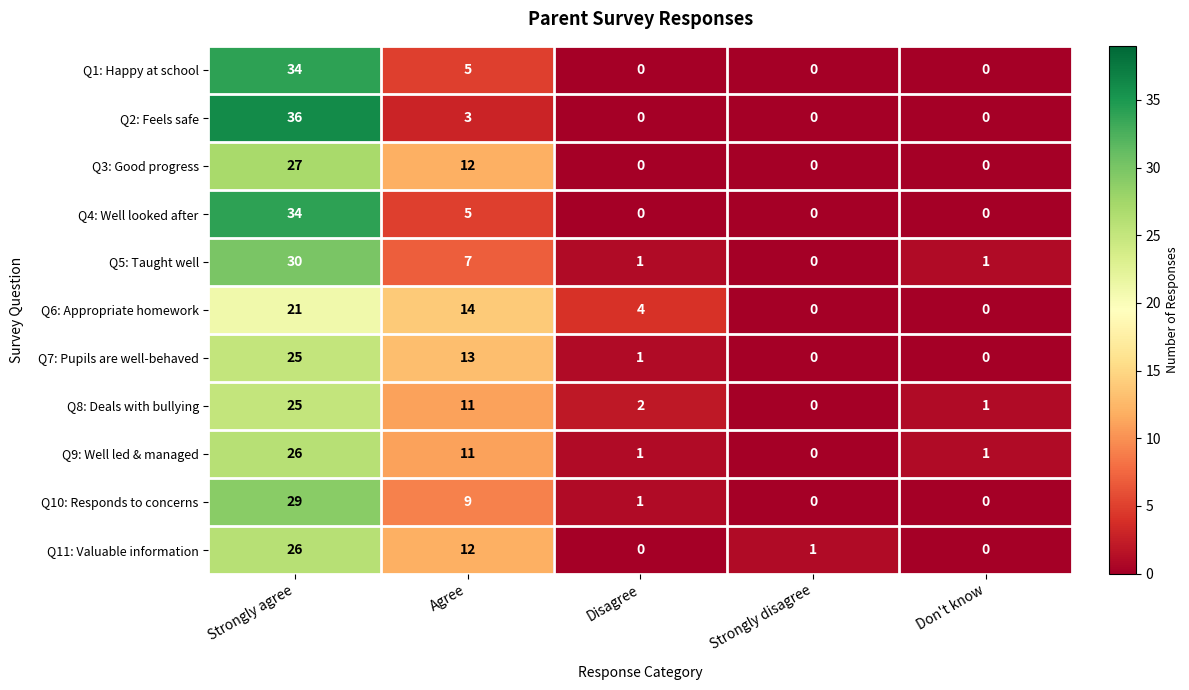

Is the value of Q9: Well led & managed at Strongly agree greater than the value of Q4: Well looked after at Strongly disagree?

Yes